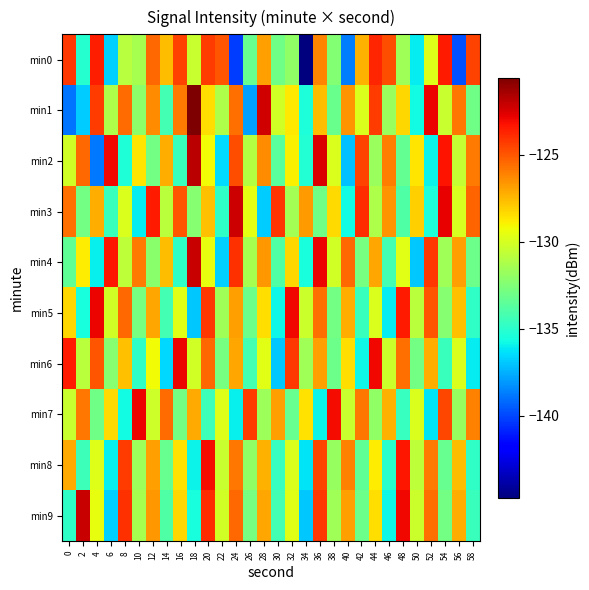

Which series changed the most between 40 and 54?

min0